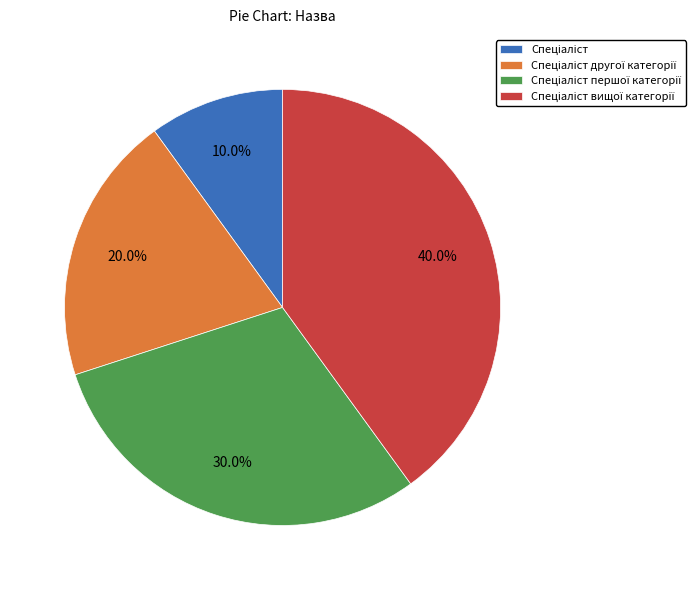

Does any single category account for the majority?

No